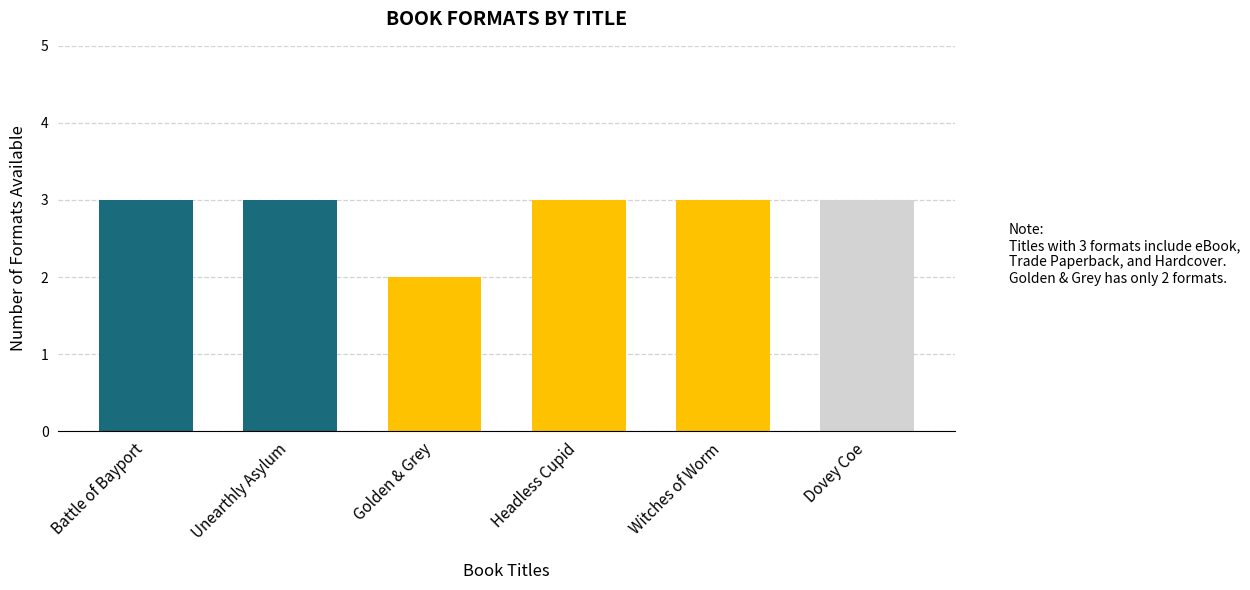

What is the value of the 6th bar from the left?

3